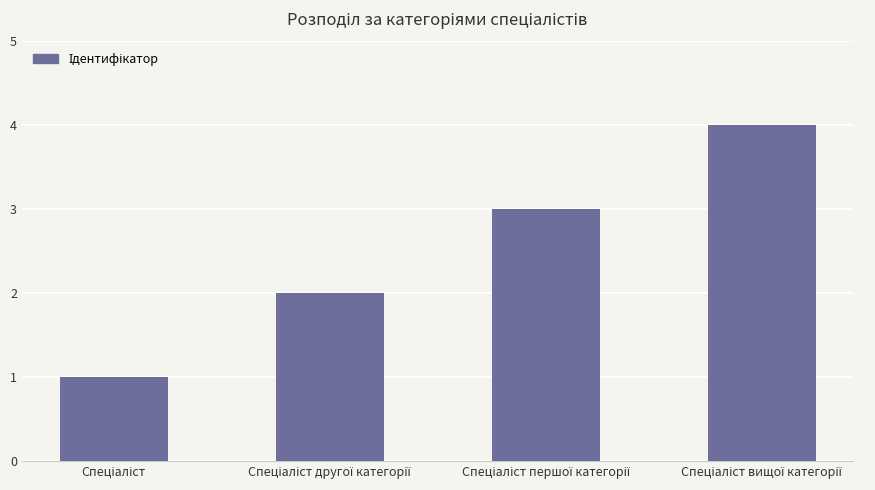

What is the difference between the maximum and minimum values?

3